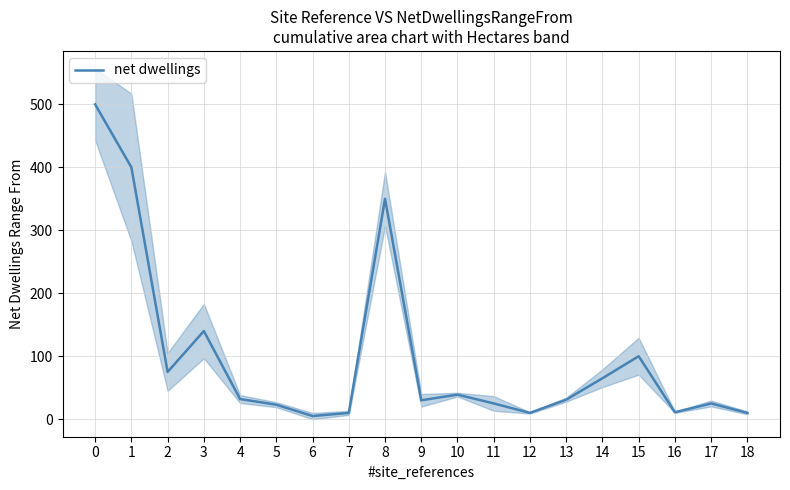

What is the sum of all values?

1881